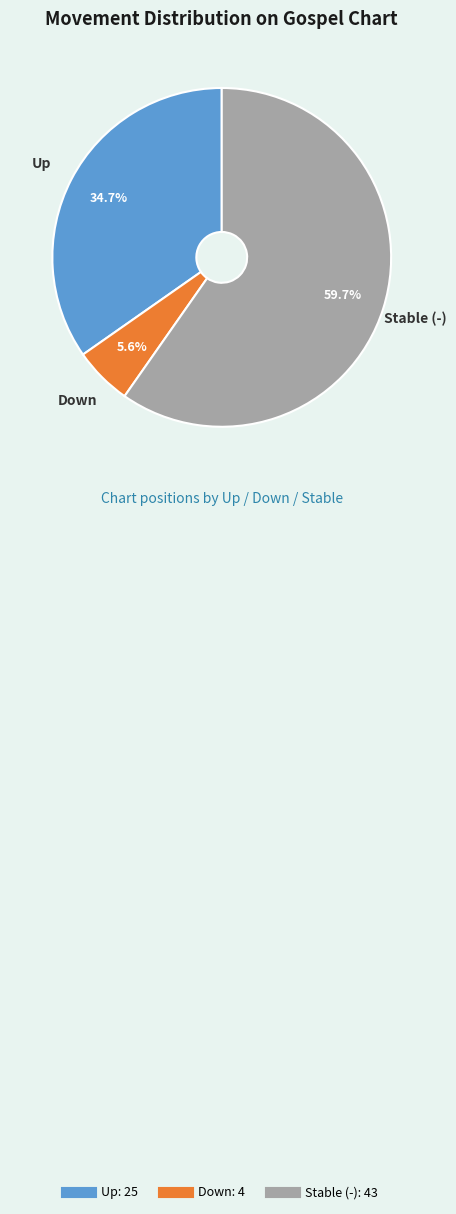

Is there any slice that represents more than half of the pie?

Yes